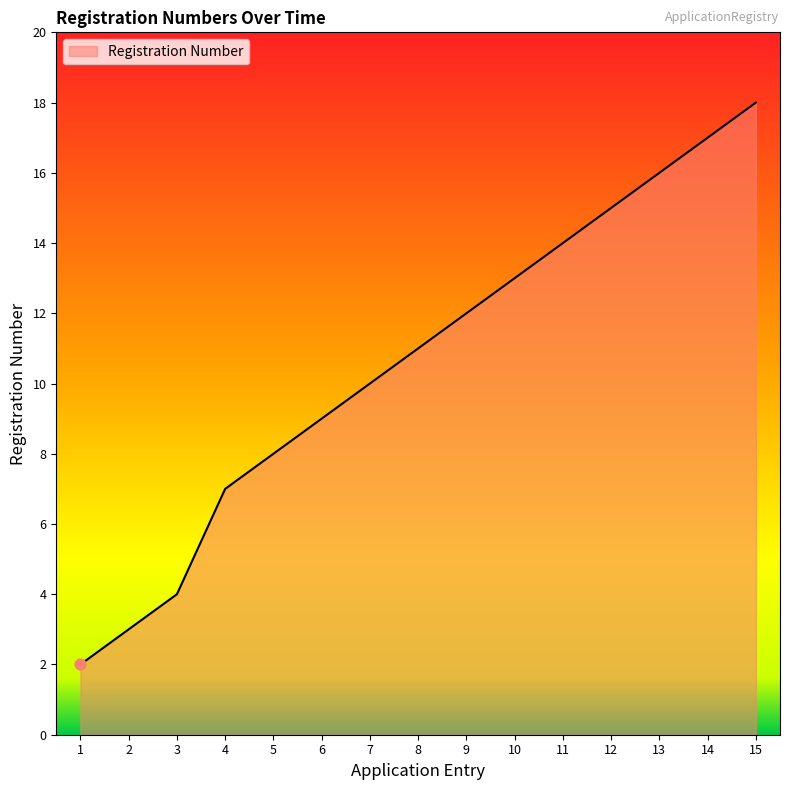

What is the ratio of the value at 9 to the value at 11?

0.9